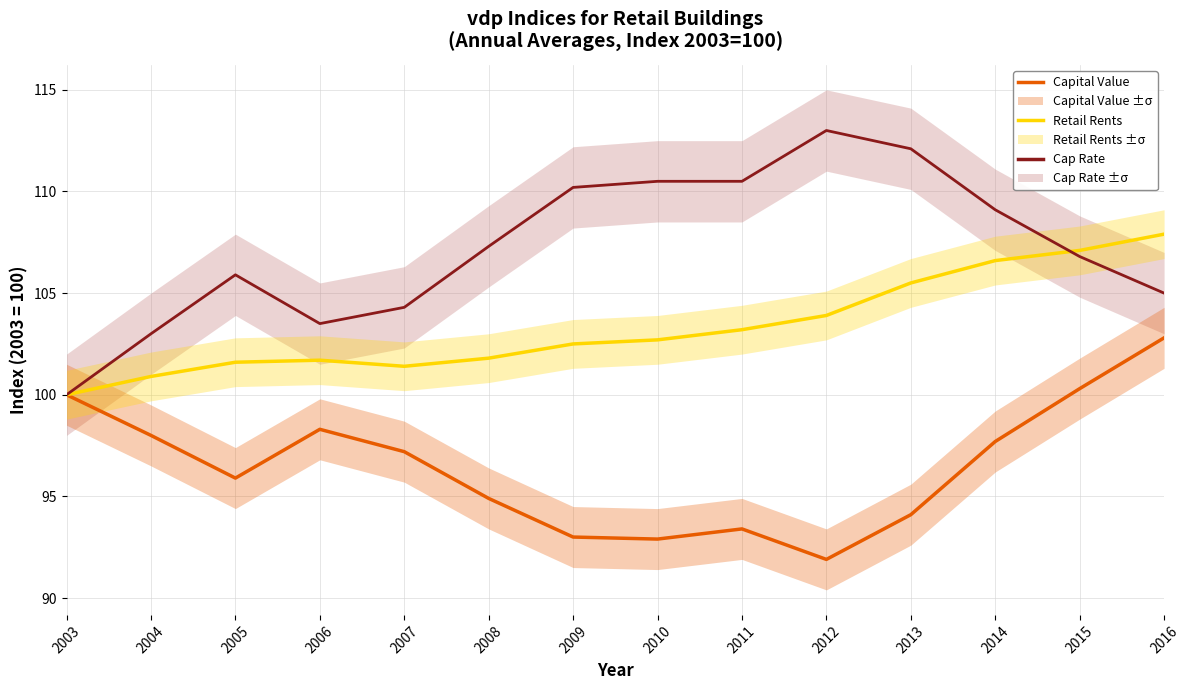

How many distinct data groups are displayed?

3